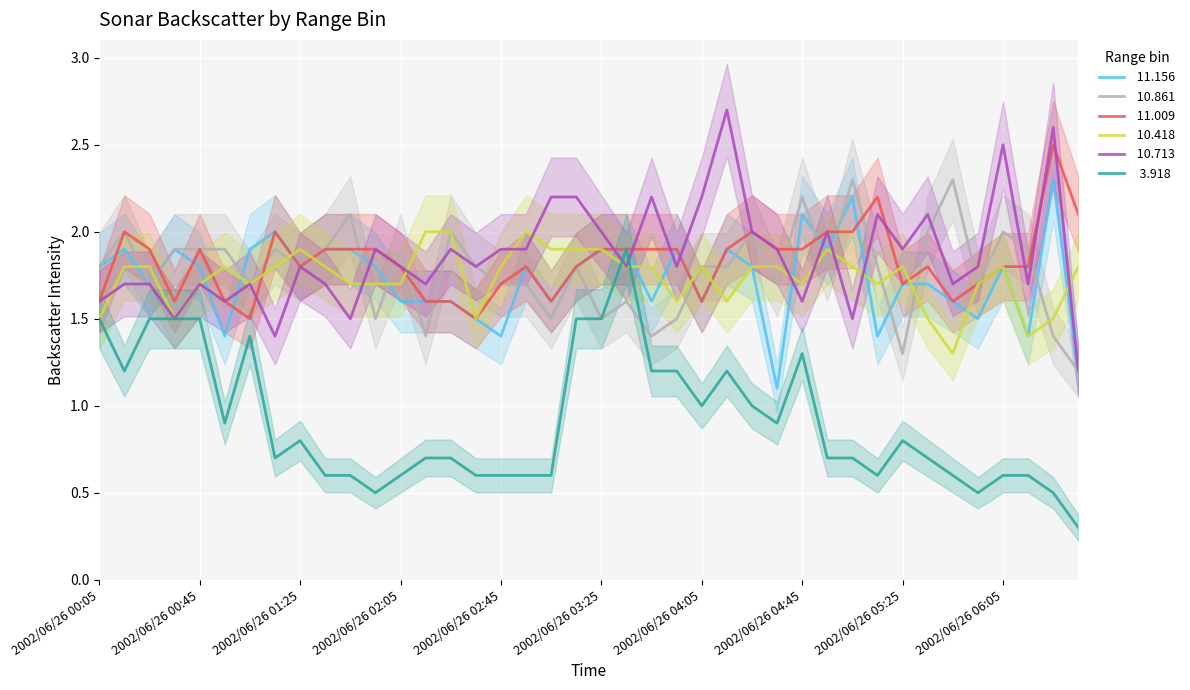

Where is  10.713 nearest to the value 1?

2002/06/26 06:35